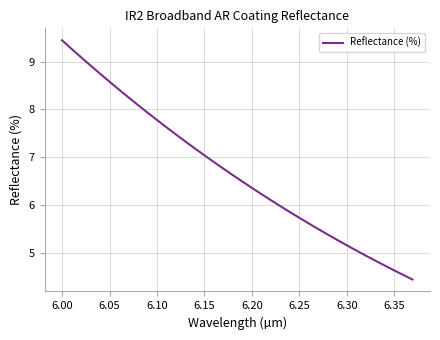

What is the sum of all values?

254.4